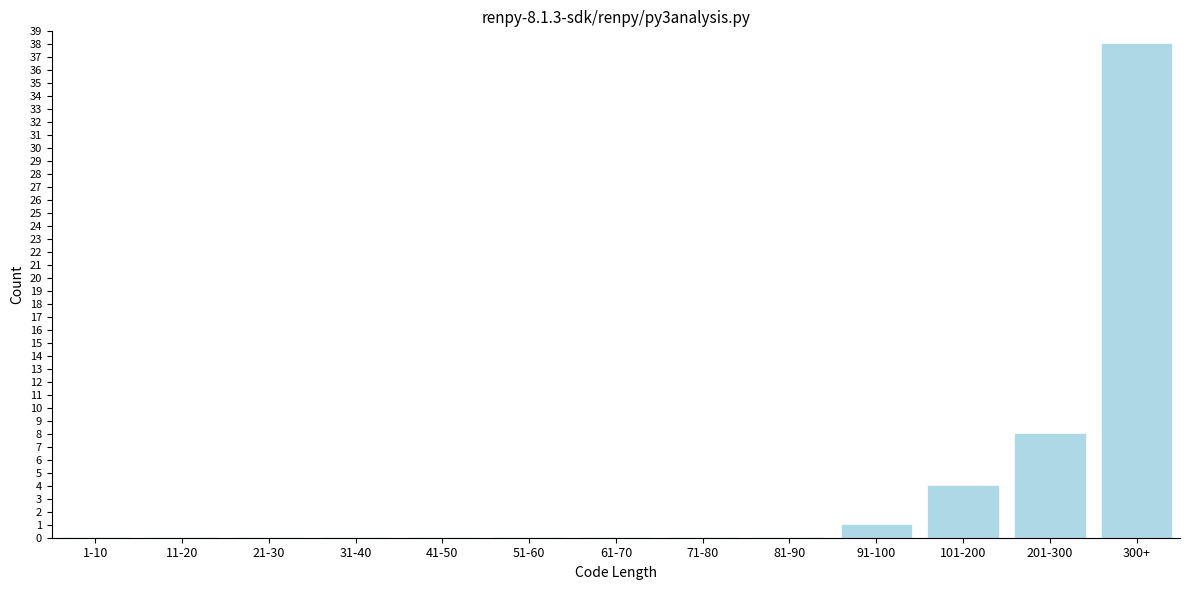

Reading left to right, extract all data points from this chart.

1-10=0	11-20=0	21-30=0	31-40=0	41-50=0	51-60=0	61-70=0	71-80=0	81-90=0	91-100=1	101-200=4	201-300=8	300+=38